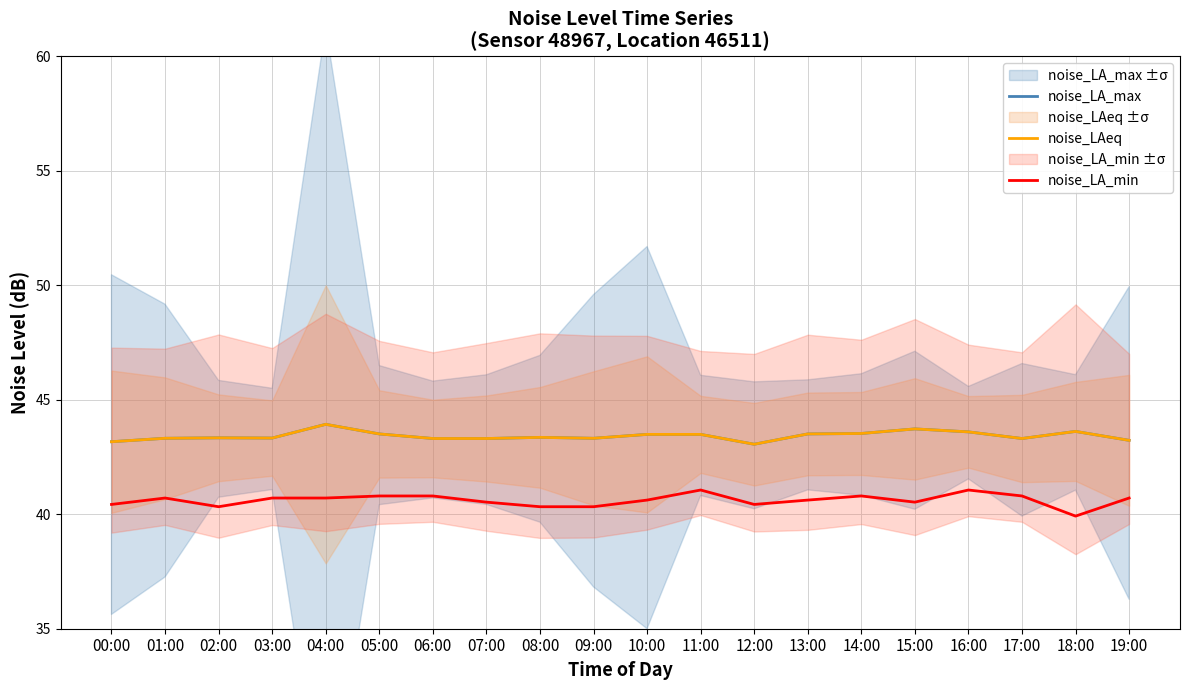

Reading left to right, what are all the values shown in this chart?

noise_LA_max: 43.2	43.3	43.3	43.3	43.9	43.5	43.3	43.3	43.4	43.3	43.5	43.5	43.1	43.5	43.5	43.7	43.6	43.3	43.6	43.2
noise_LAeq: 43.2	43.3	43.3	43.3	43.9	43.5	43.3	43.3	43.4	43.3	43.5	43.5	43.1	43.5	43.5	43.7	43.6	43.3	43.6	43.2
noise_LA_min: 40.4	40.7	40.3	40.7	40.7	40.8	40.8	40.5	40.3	40.3	40.6	41.1	40.4	40.6	40.8	40.5	41.1	40.8	39.9	40.7